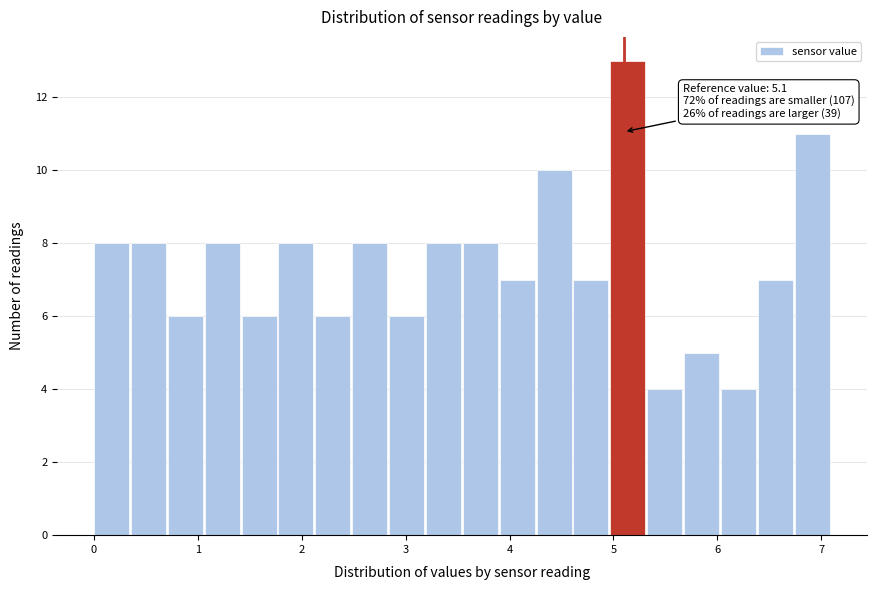

Read against the x-axis, roughly where is the centre of the tallest bar?

5.1